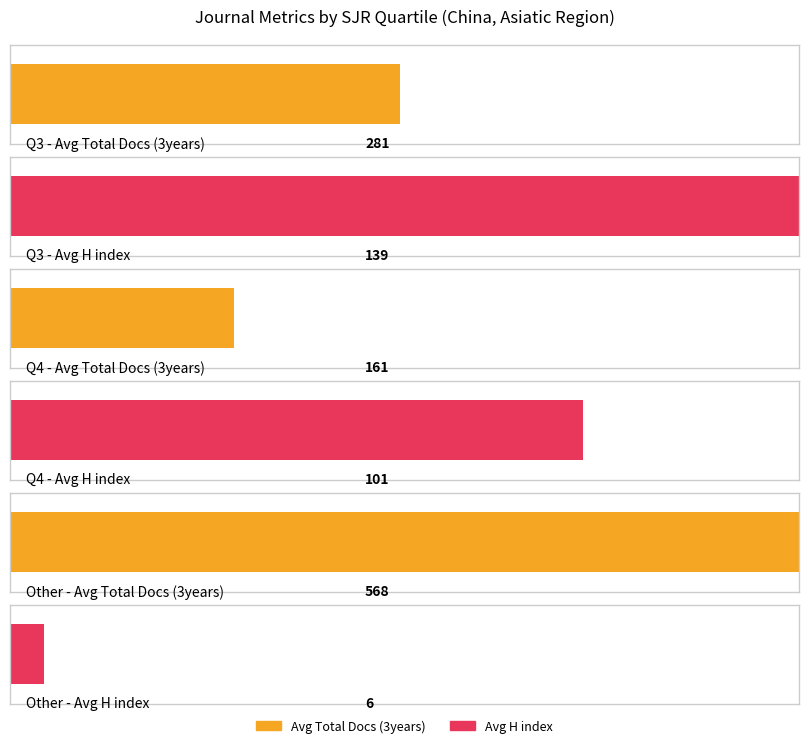

Where is Total Docs. (3years) nearest to the value 486?

Rank 6